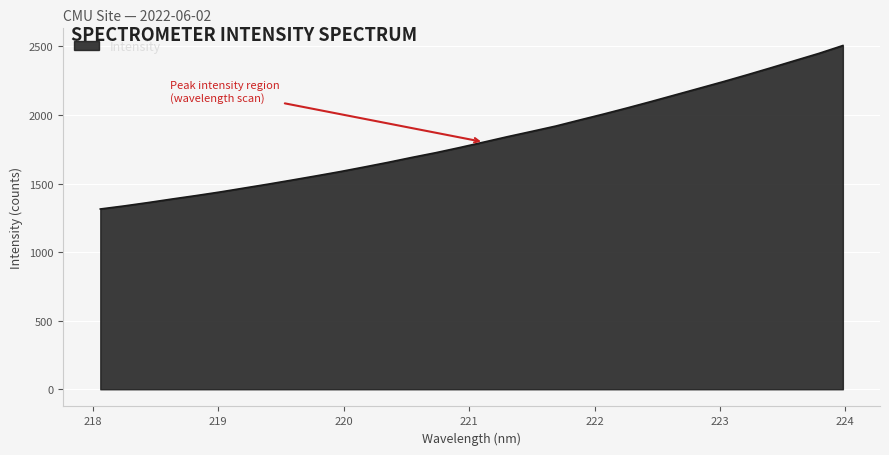

What is the smallest value displayed?

1314.6